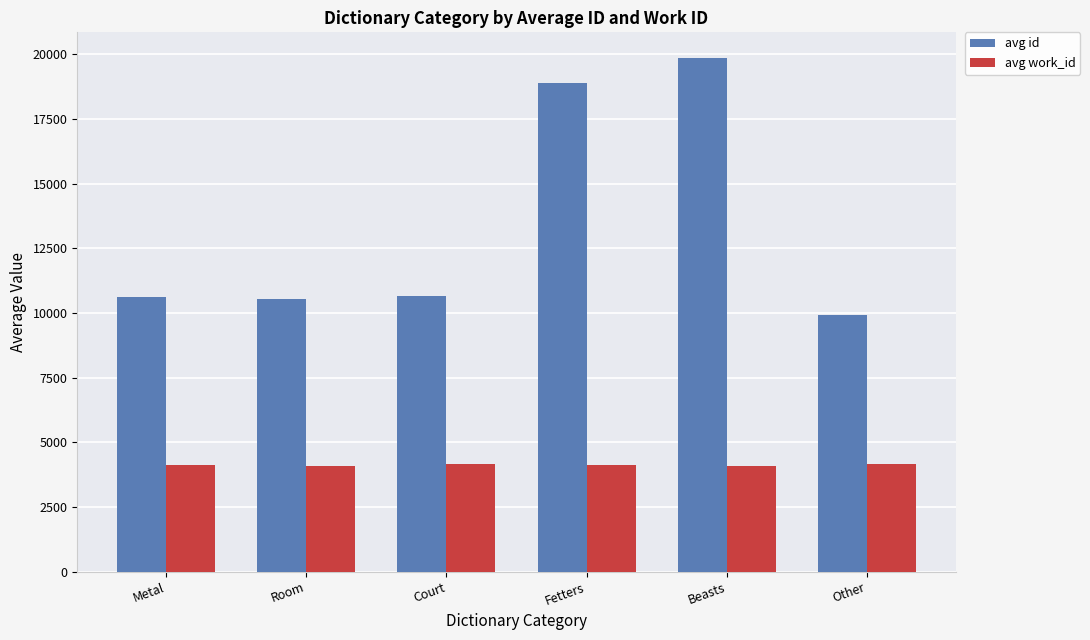

At which category is the sum across all series the highest?

Beasts